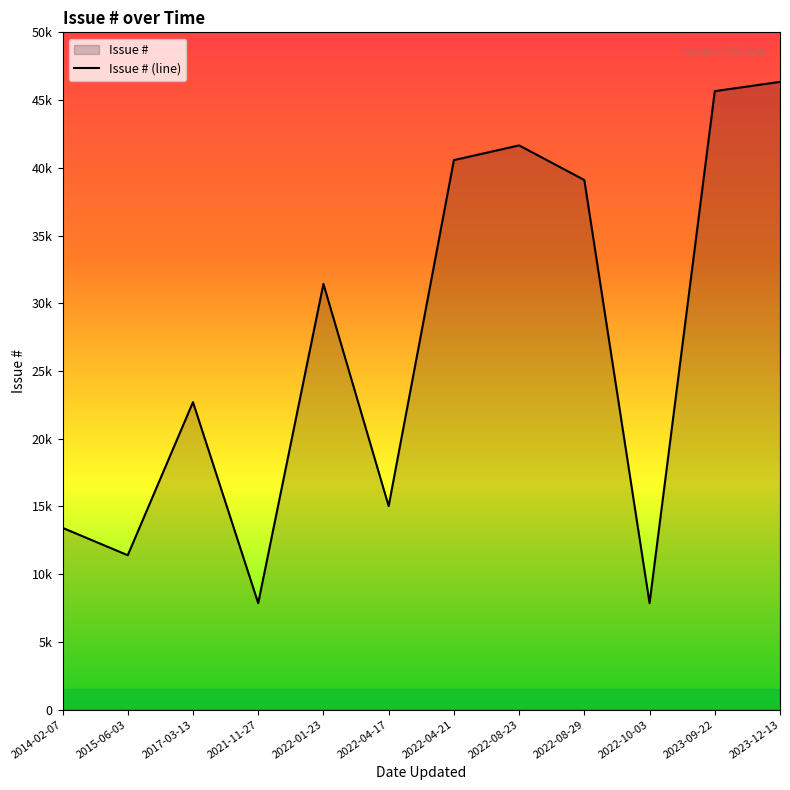

At which label does the data first exceed 31431?

2022-04-21